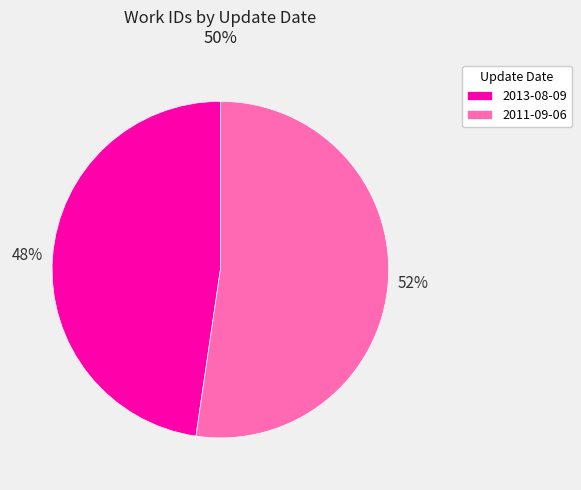

Do 2011-09-06 and 2013-08-09 together represent more than half of the pie?

Yes